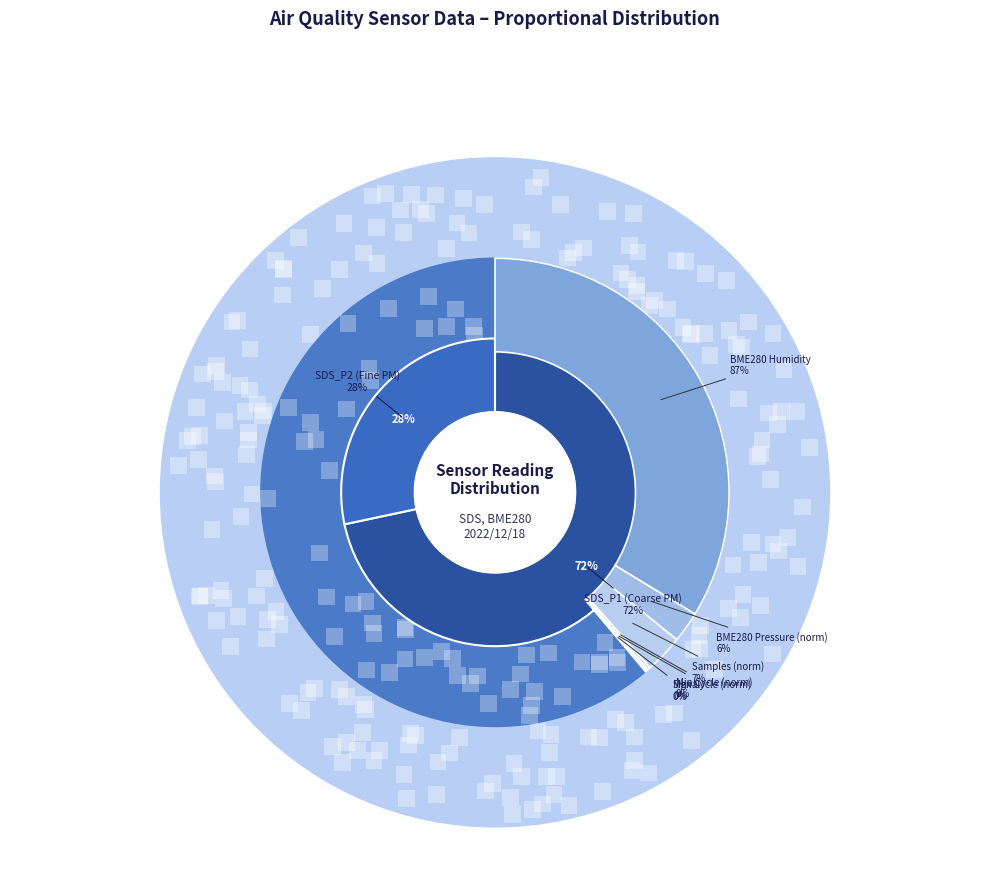

How many segments does this pie chart have?

7